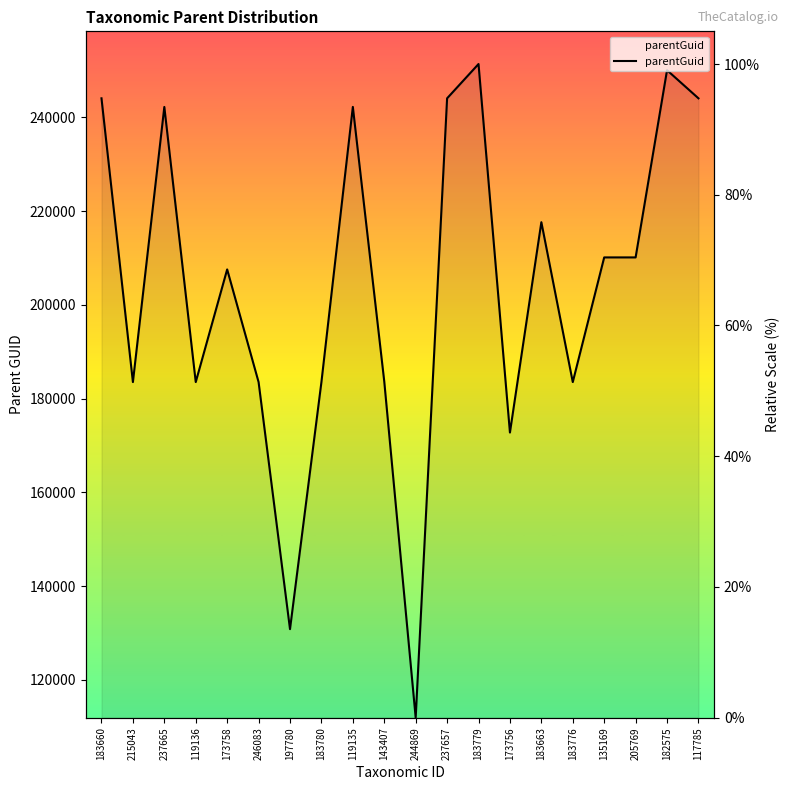

How many points are lower than both their immediate neighbors (excluding endpoints)?

6